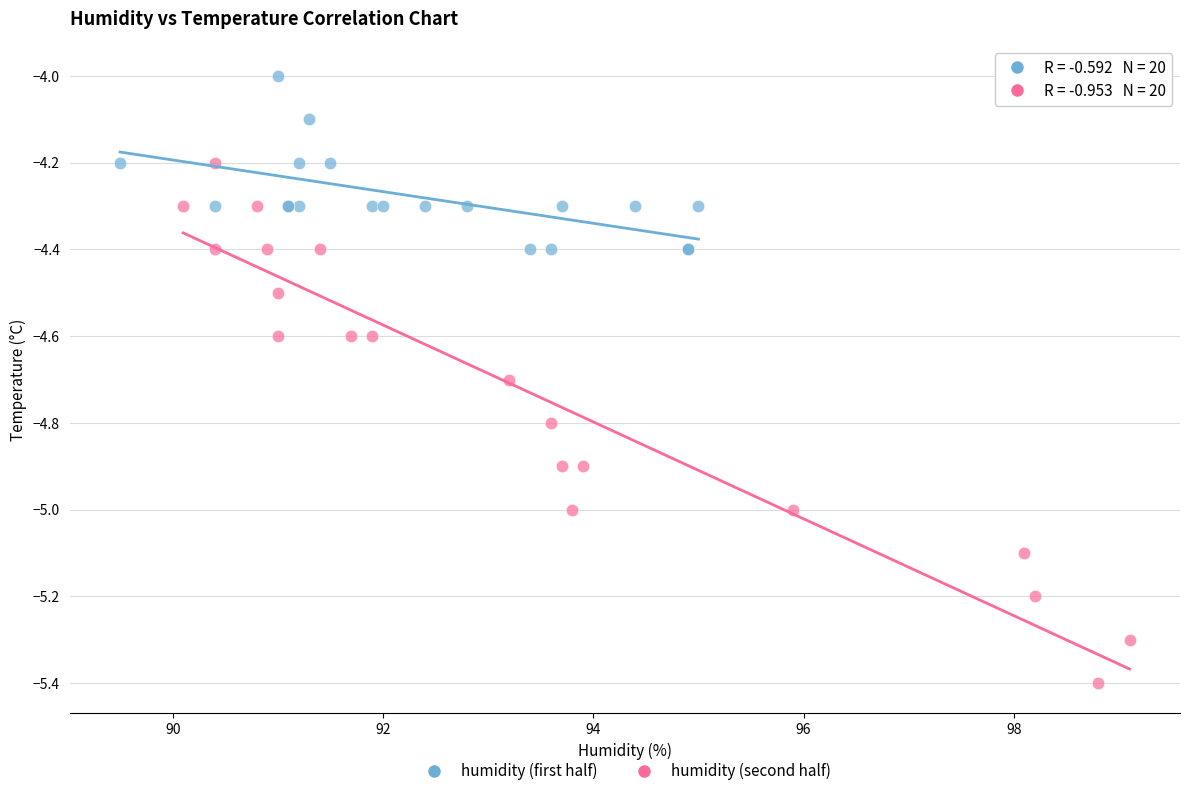

Which series has the widest spread of Y values?

humidity (second half)